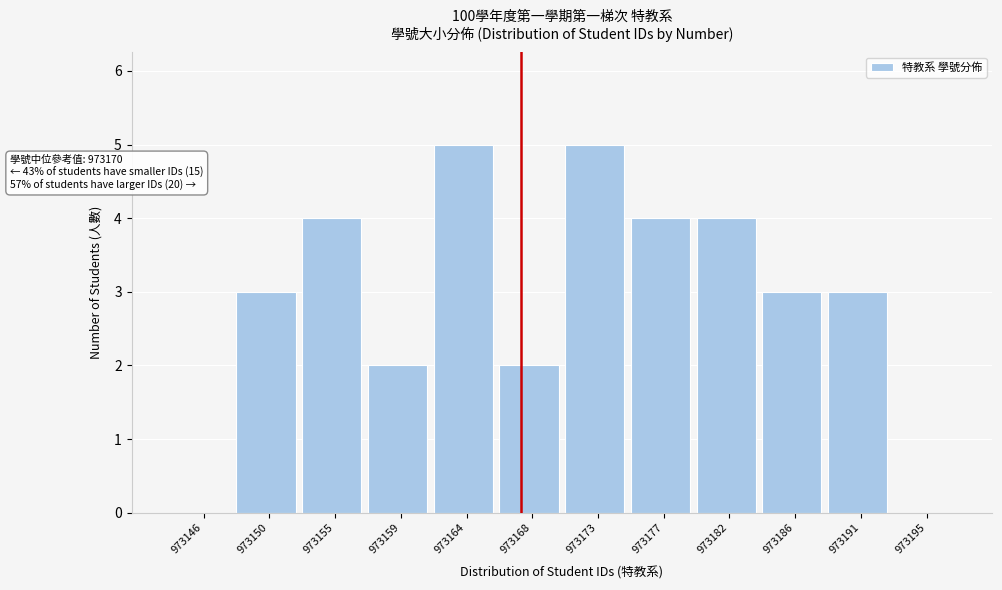

Reading left to right, what are all the values shown in this chart?

973146=0	973150=3	973155=4	973159=2	973164=5	973168=2	973173=5	973177=4	973182=4	973186=3	973191=3	973195=0